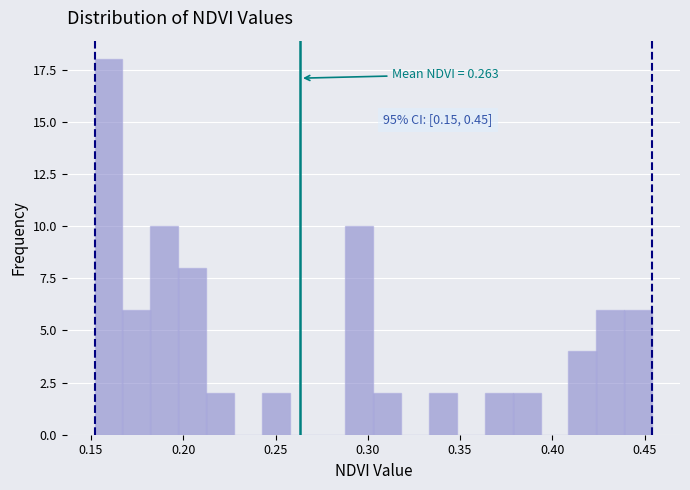

Read against the x-axis, roughly where is the centre of the tallest bar?

0.160